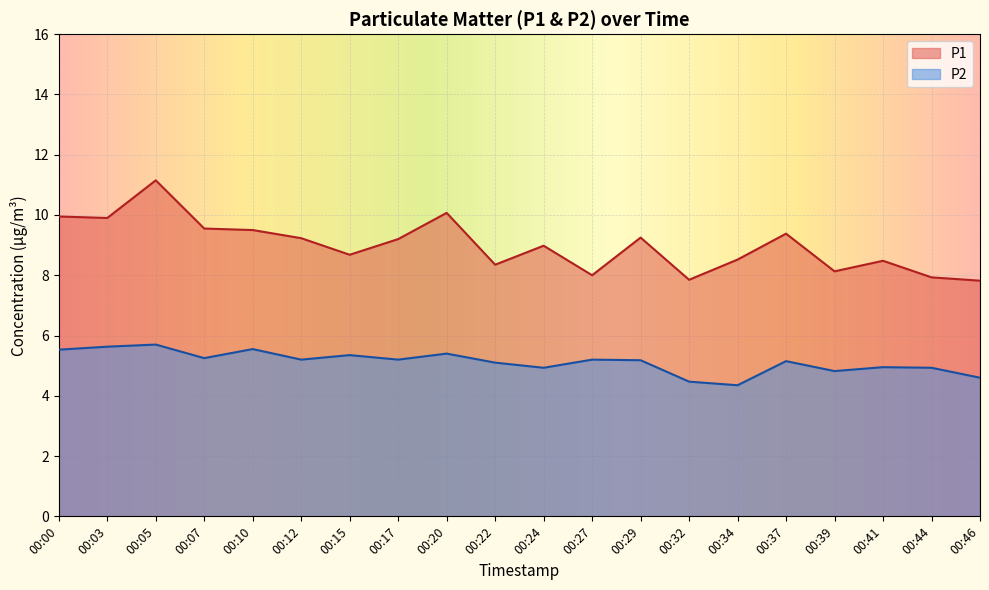

What are all the series names shown in the legend?

P1, P2